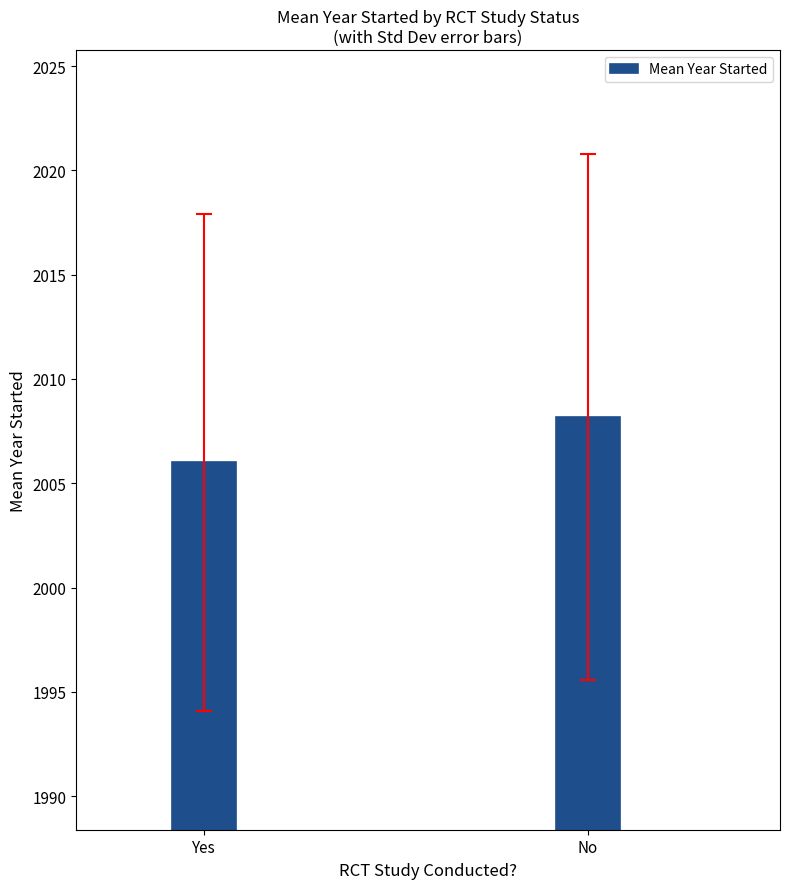

What is the label of the 2nd bar from the left?

No